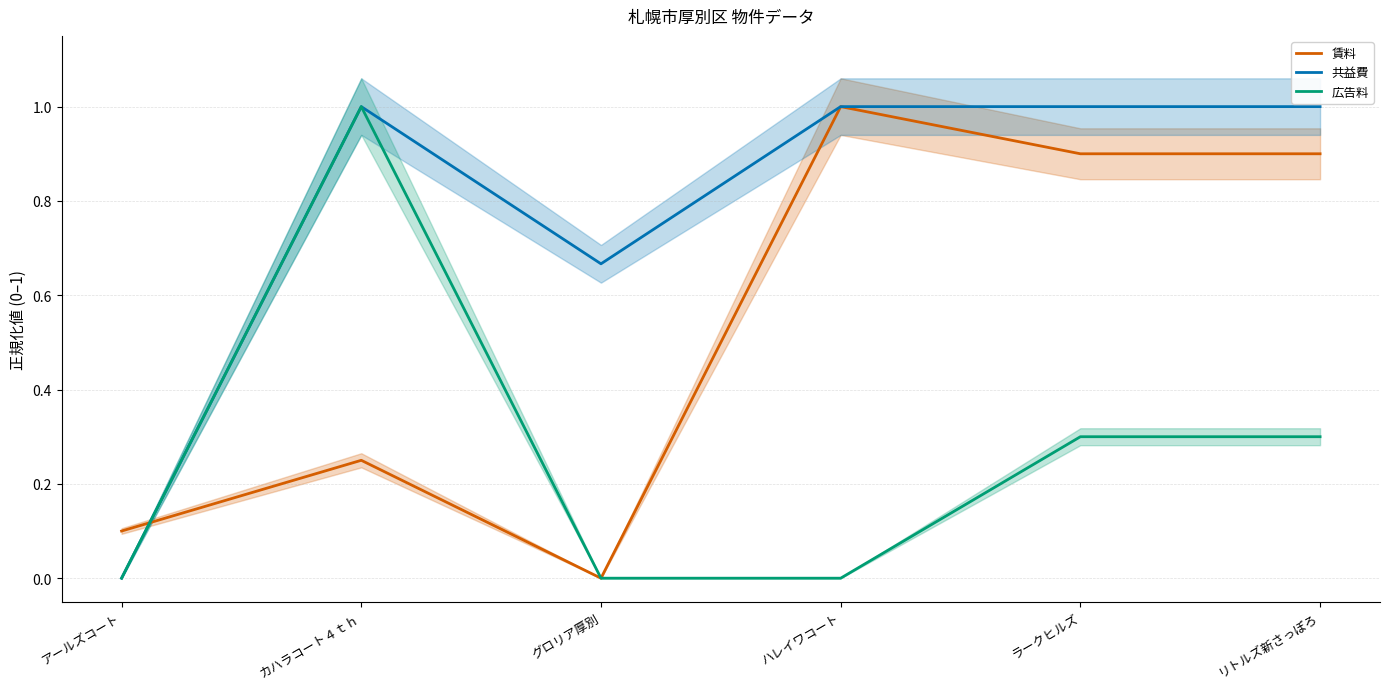

Where is the first local maximum for 賃料?

カハラコート４ｔｈ